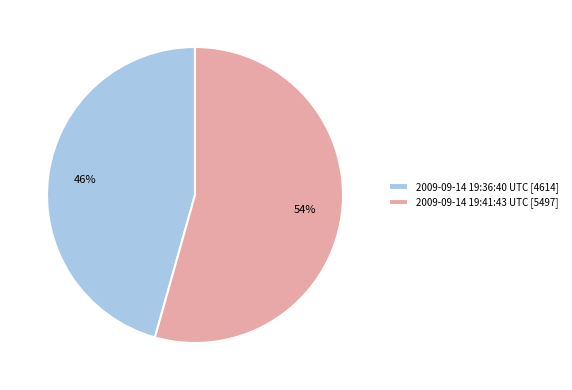

Approximately how many times larger is the value at 2009-09-14 19:41:43 UTC compared to 2009-09-14 19:36:40 UTC?

1.2